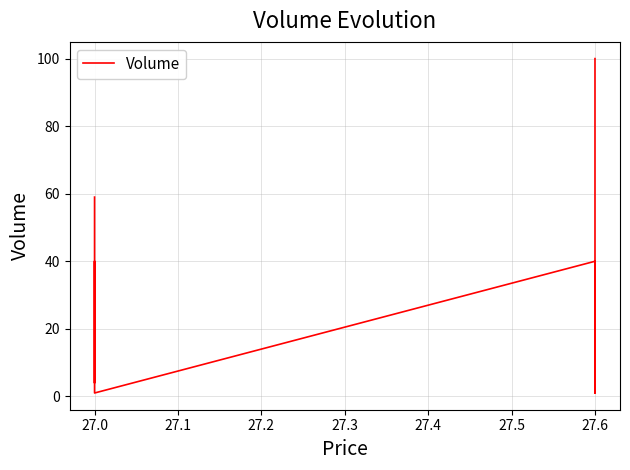

Reading left to right, transcribe all the data shown in this chart.

100	1	40	1	40	4	59